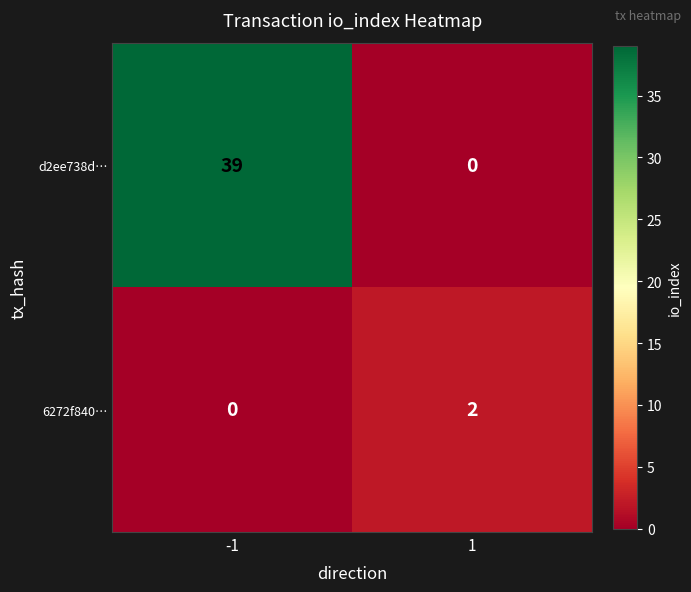

What is the average value of the d2ee738d… series?

20